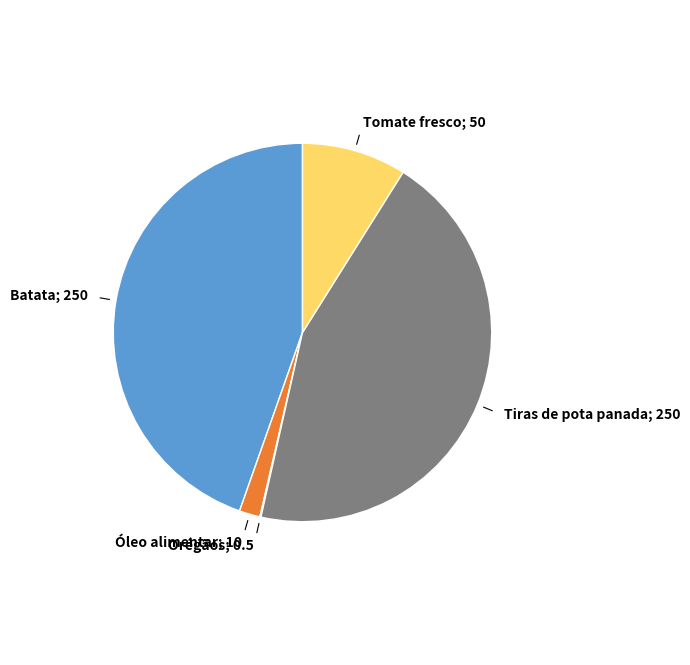

Is there a majority slice in this chart?

No